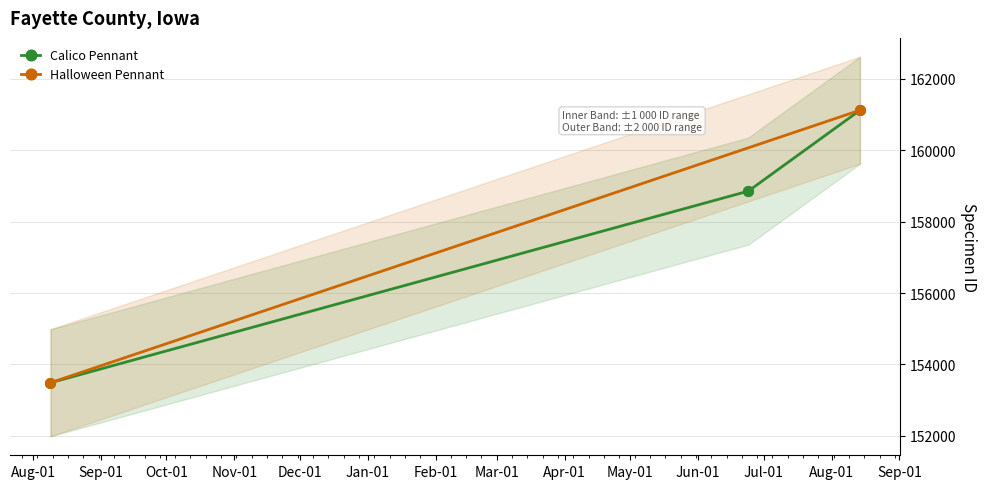

What is the ratio of the value at Aug-01 to the value at Sep-01?

1.0